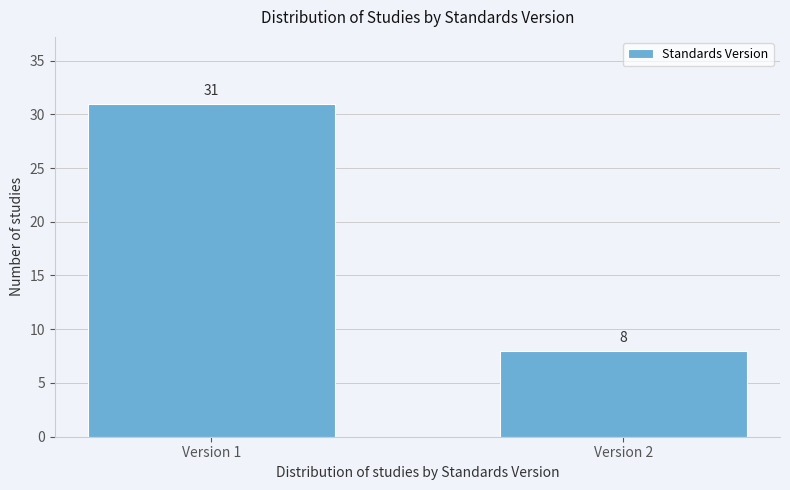

Reading left to right, transcribe all the data shown in this chart.

Version 1=31	Version 2=8